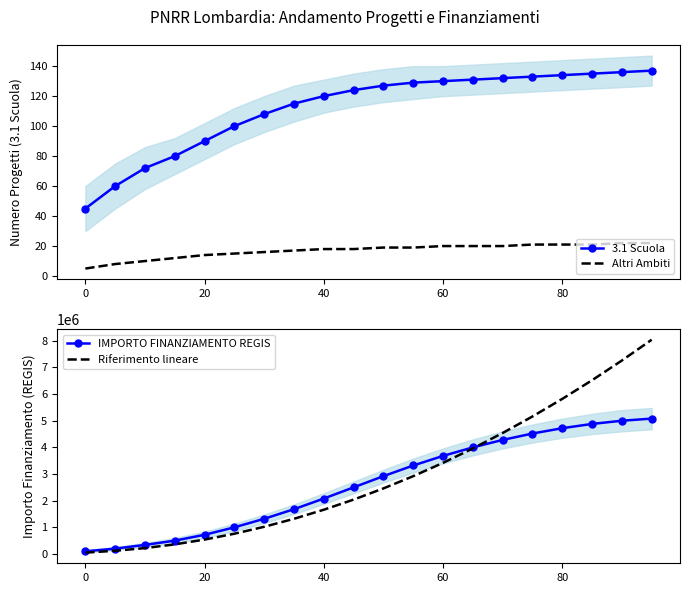

What is the highest value of the Riferimento lineare series?

8040000